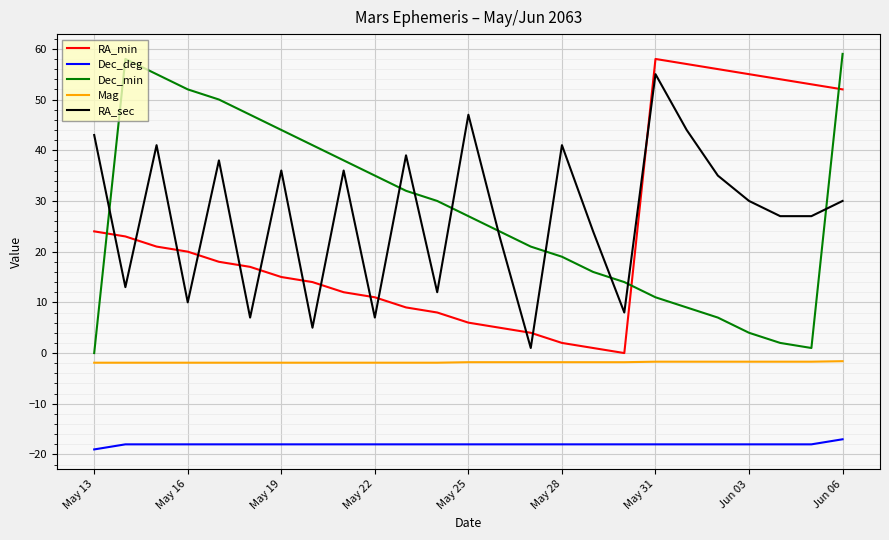

What is the sum of all Mag values?

-45.4